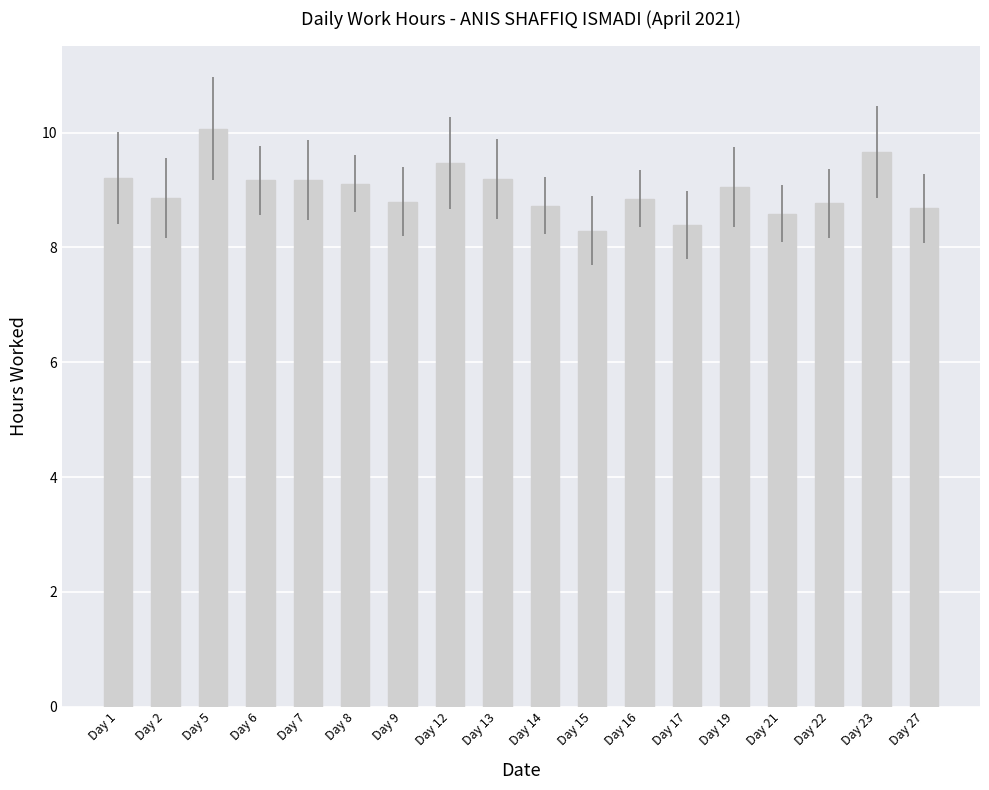

What is the average value?

9.0